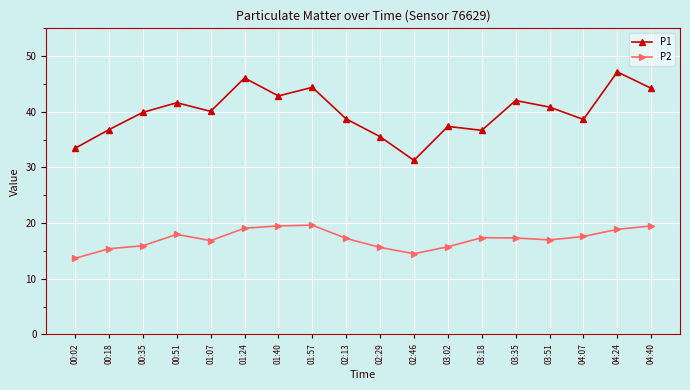

True or false: P1 has more than 2 interior local peaks.

True